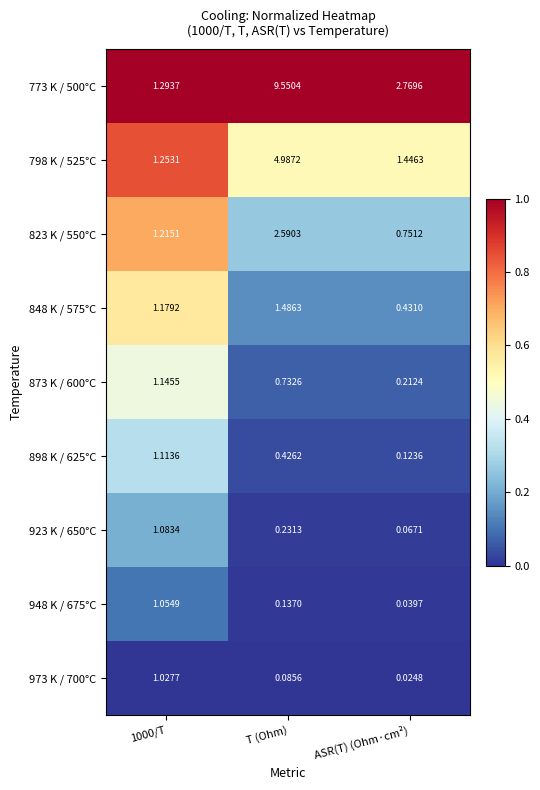

Which category has the highest value across all series?

T (Ohm)